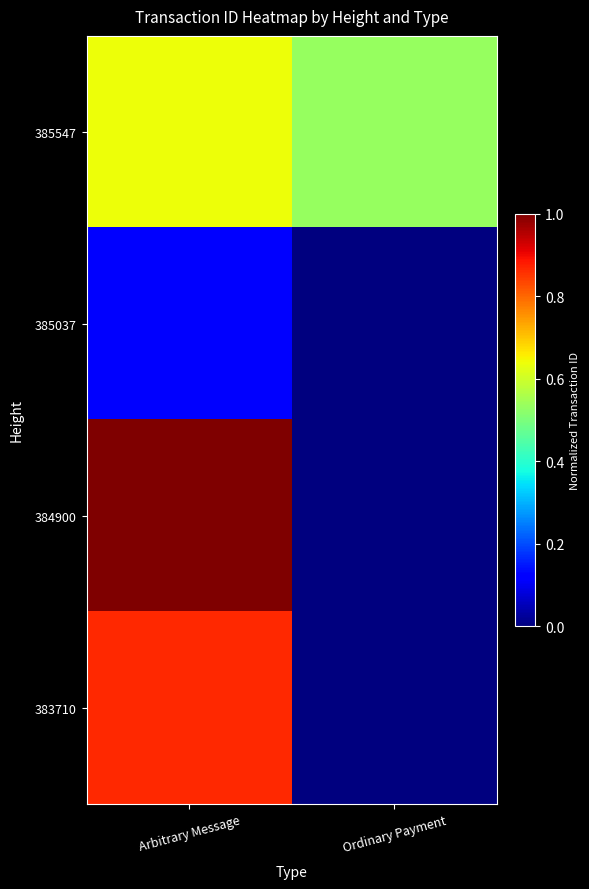

Which category has the highest value across all series?

Arbitrary Message